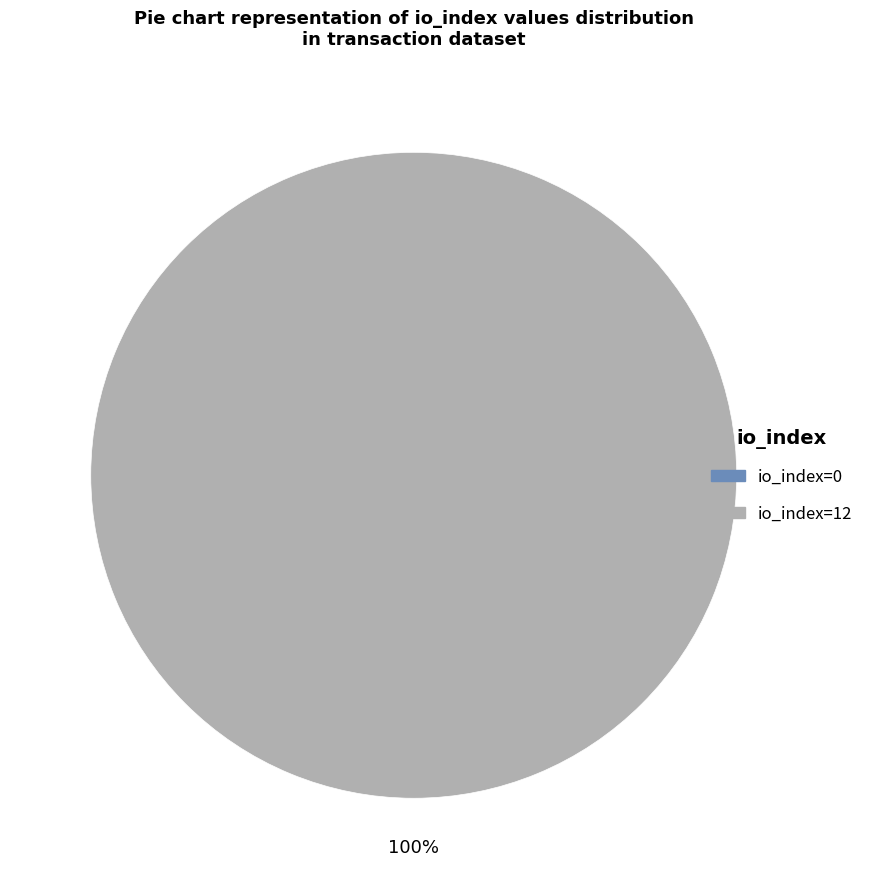

To the nearest percent, what is the difference between the io_index=12 and io_index=0 slice percentages?

100%